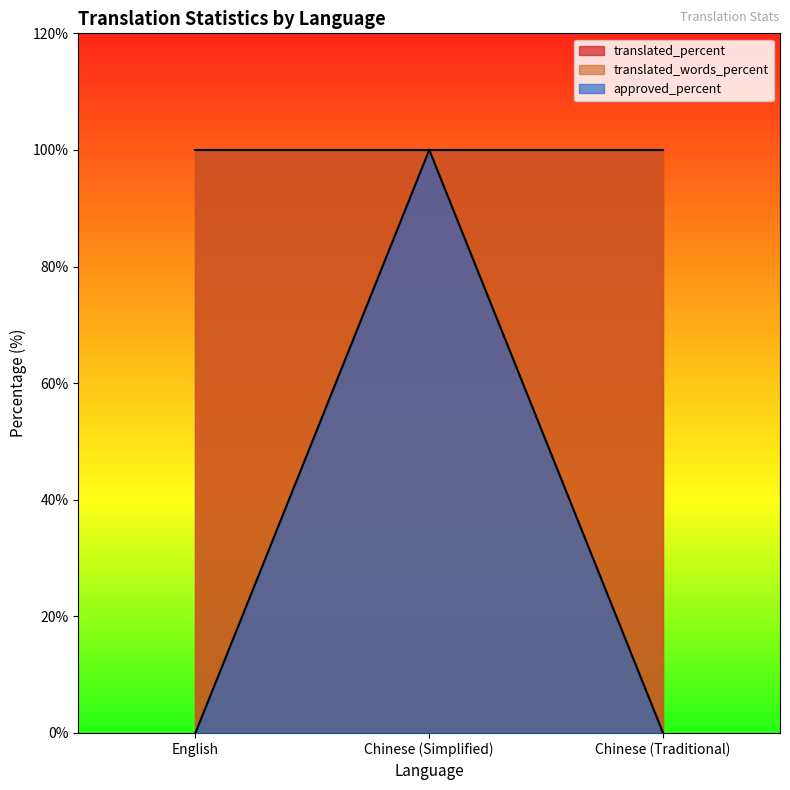

What is the minimum value for translated_percent?

100